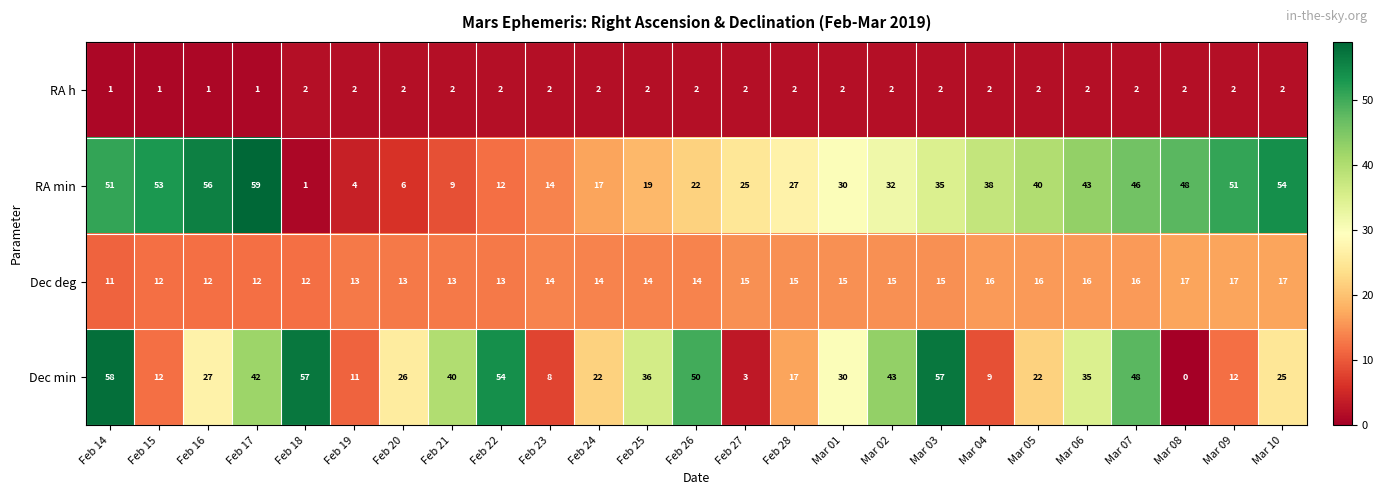

Rank the series at Mar 03 from lowest to highest value.

RA h, Dec deg, RA min, Dec min